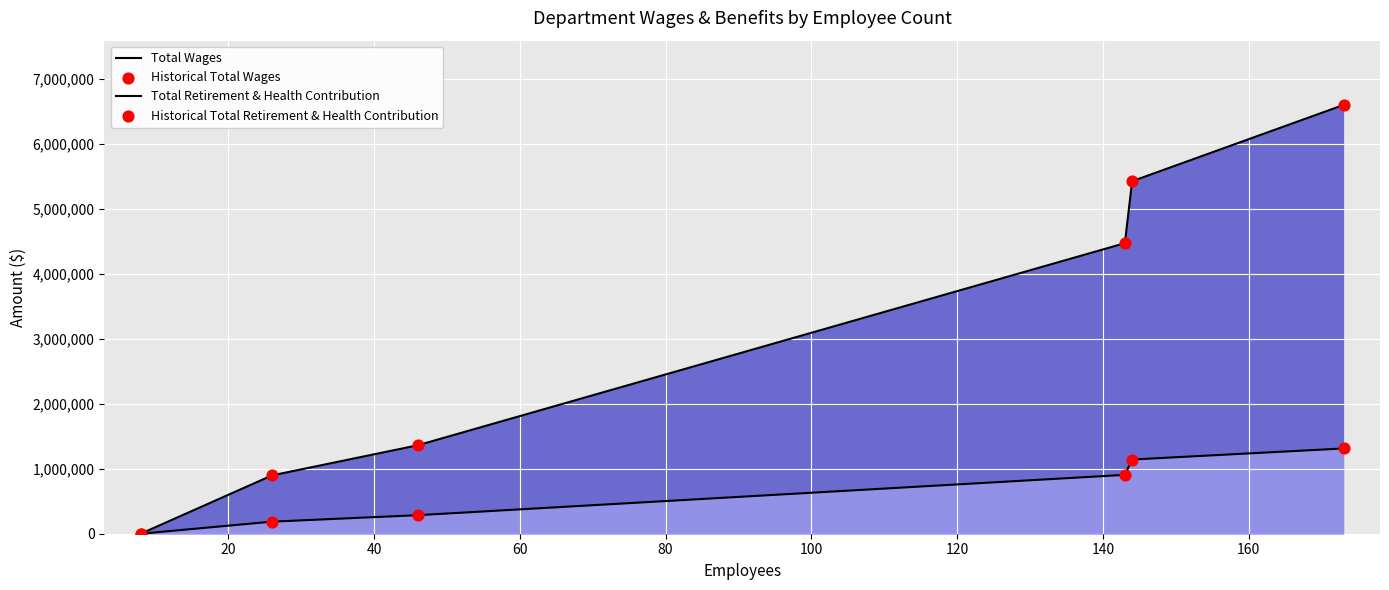

Which series has the largest total across all categories?

Total Wages